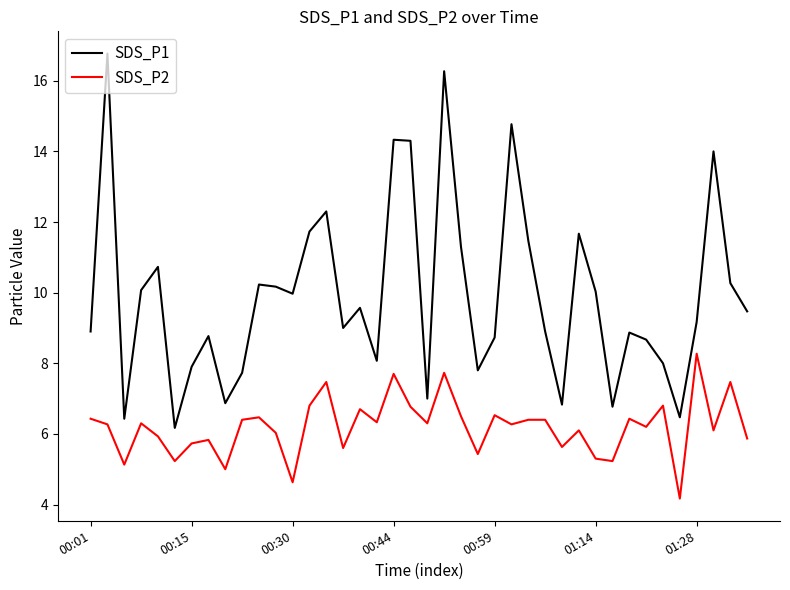

Which series has the largest total across all categories?

SDS_P1